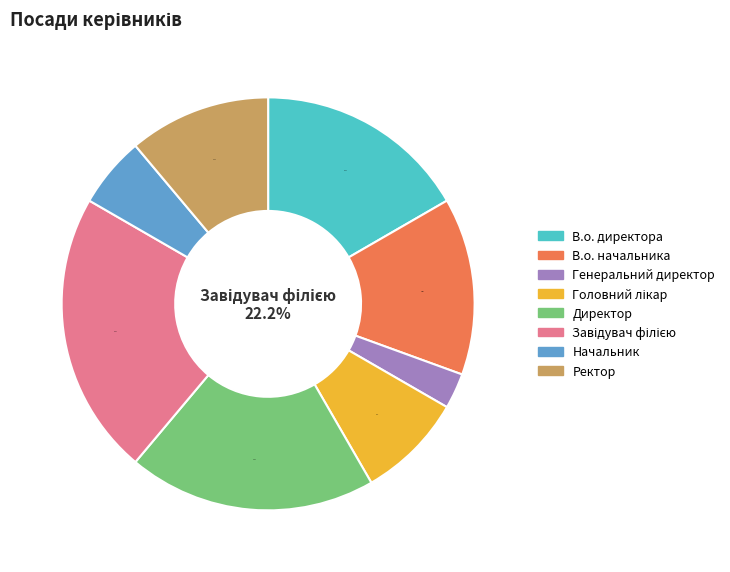

To the nearest percent, what is the difference between the Генеральний директор and Директор slice percentages?

17%